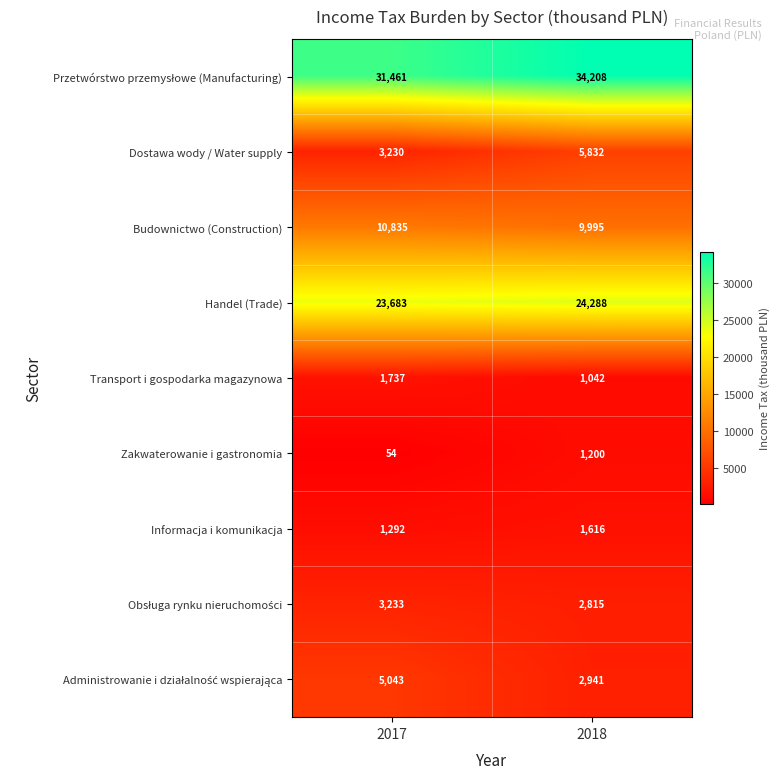

Rank the categories by Budownictwo (Construction) value from lowest to highest.

2018, 2017